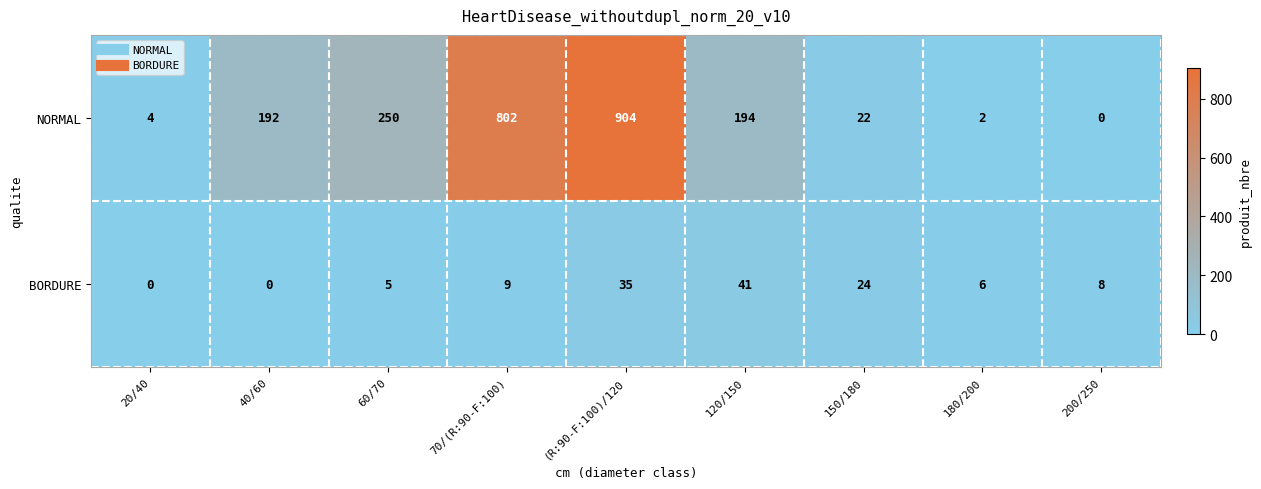

What is the total value across all series at 70/(R:90-F:100)?

811